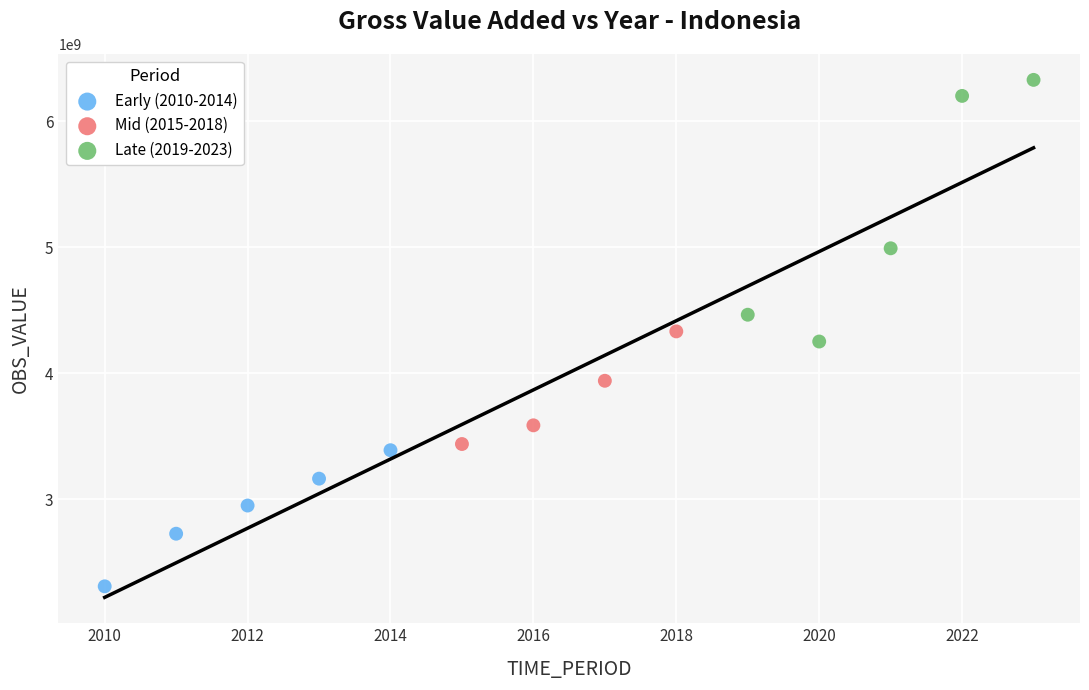

Which series reaches the minimum Y coordinate?

Early (2010-2014)